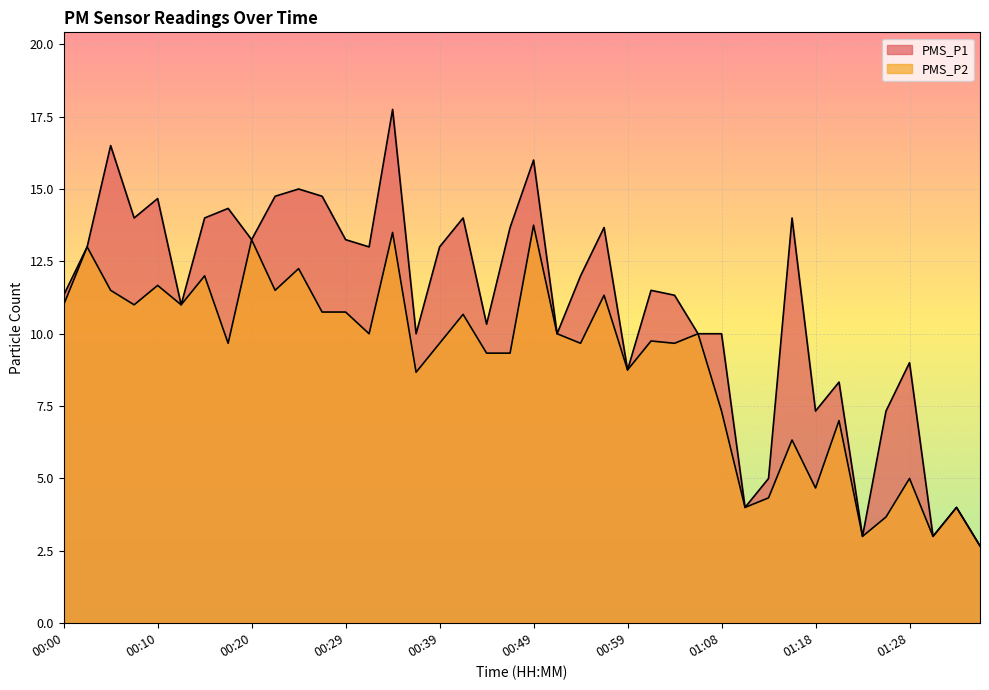

True or false: PMS_P1 and PMS_P2 cross at least once.

False